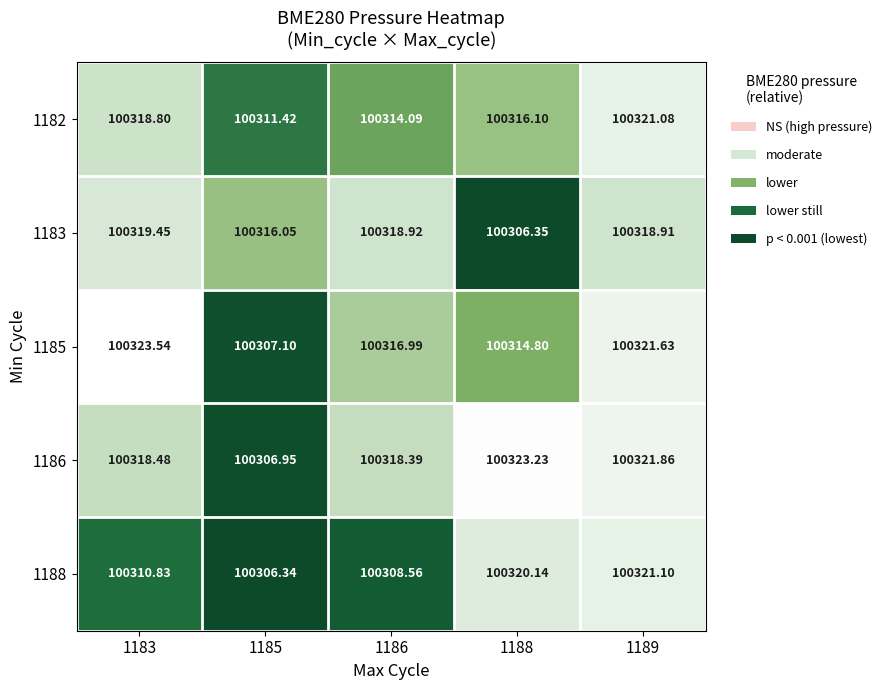

Is the value of 1183 at 1185 greater than the value of 1188 at 1189?

No